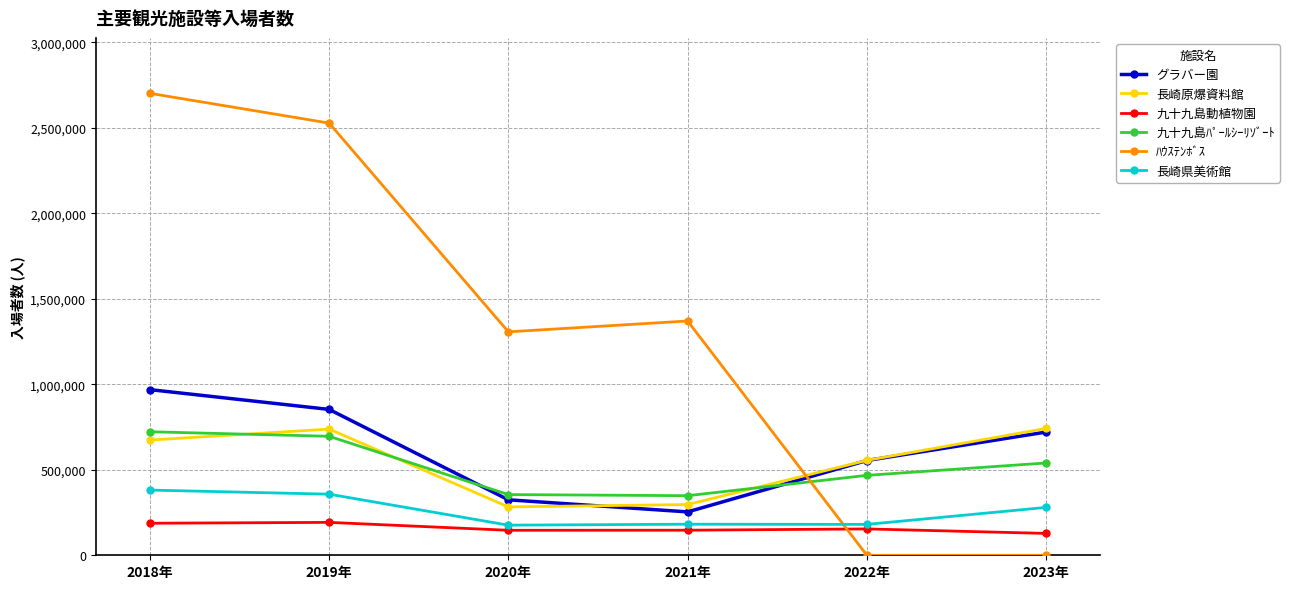

What is the value of the グラバー園 point at the 1st from the left?

968497